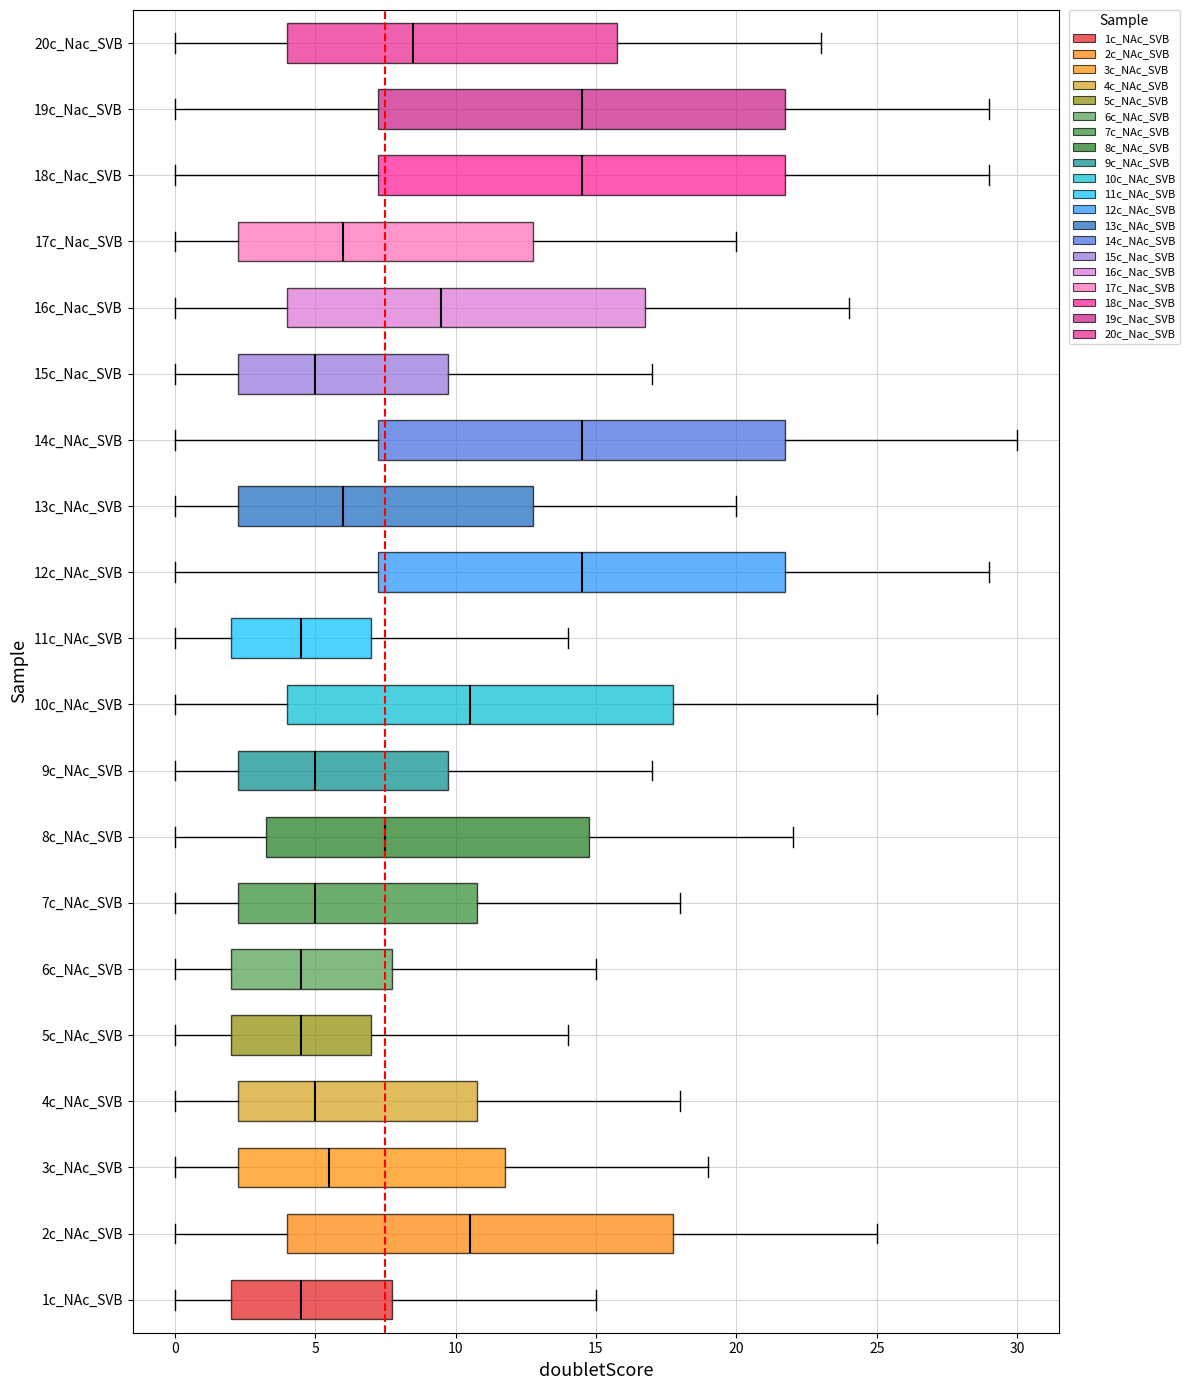

Reading bottom to top, transcribe this box plot: for each box, give where its median line is, the range the box spans, and where its two whiskers end, as read against the x-axis. The values are not printed on the chart, so give them approximately, as read against the axis.

1c_NAc_SVB: median 4.5, box 2.0 to 8.0, whiskers 0.0 to 15.0
2c_NAc_SVB: median 10.5, box 4.0 to 18.0, whiskers 0.0 to 25.0
3c_NAc_SVB: median 5.5, box 2.5 to 12.0, whiskers 0.0 to 19.0
4c_NAc_SVB: median 5.0, box 2.5 to 11.0, whiskers 0.0 to 18.0
5c_NAc_SVB: median 4.5, box 2.0 to 7.0, whiskers 0.0 to 14.0
6c_NAc_SVB: median 4.5, box 2.0 to 8.0, whiskers 0.0 to 15.0
7c_NAc_SVB: median 5.0, box 2.5 to 11.0, whiskers 0.0 to 18.0
8c_NAc_SVB: median 7.5, box 3.5 to 15.0, whiskers 0.0 to 22.0
9c_NAc_SVB: median 5.0, box 2.5 to 10.0, whiskers 0.0 to 17.0
10c_NAc_SVB: median 10.5, box 4.0 to 18.0, whiskers 0.0 to 25.0
11c_NAc_SVB: median 4.5, box 2.0 to 7.0, whiskers 0.0 to 14.0
12c_NAc_SVB: median 14.5, box 7.5 to 22.0, whiskers 0.0 to 29.0
13c_NAc_SVB: median 6.0, box 2.5 to 13.0, whiskers 0.0 to 20.0
14c_NAc_SVB: median 14.5, box 7.5 to 22.0, whiskers 0.0 to 30.0
15c_Nac_SVB: median 5.0, box 2.5 to 10.0, whiskers 0.0 to 17.0
16c_Nac_SVB: median 9.5, box 4.0 to 17.0, whiskers 0.0 to 24.0
17c_Nac_SVB: median 6.0, box 2.5 to 13.0, whiskers 0.0 to 20.0
18c_Nac_SVB: median 14.5, box 7.5 to 22.0, whiskers 0.0 to 29.0
19c_Nac_SVB: median 14.5, box 7.5 to 22.0, whiskers 0.0 to 29.0
20c_Nac_SVB: median 8.5, box 4.0 to 16.0, whiskers 0.0 to 23.0